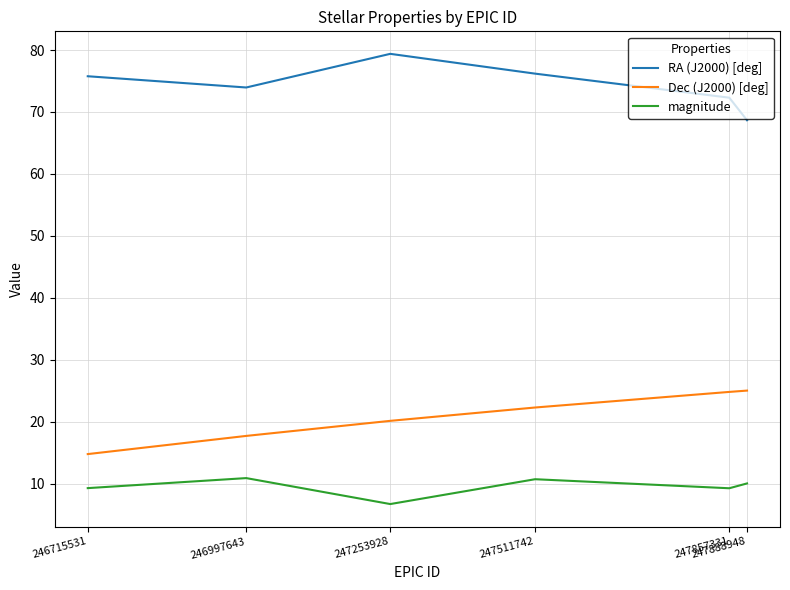

Which series has the largest total across all categories?

RA (J2000) [deg]